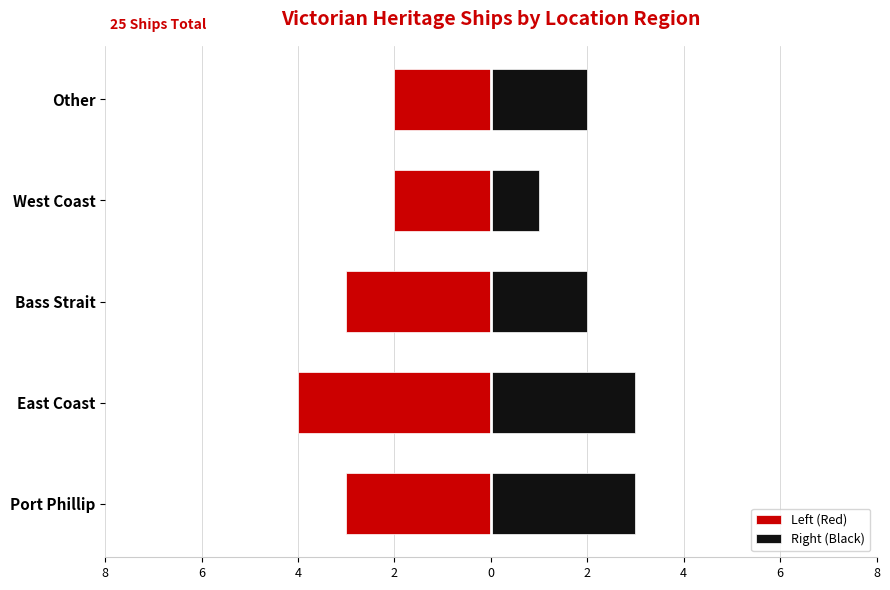

What is the difference between the second highest and second lowest values in the Right (Black) series?

1